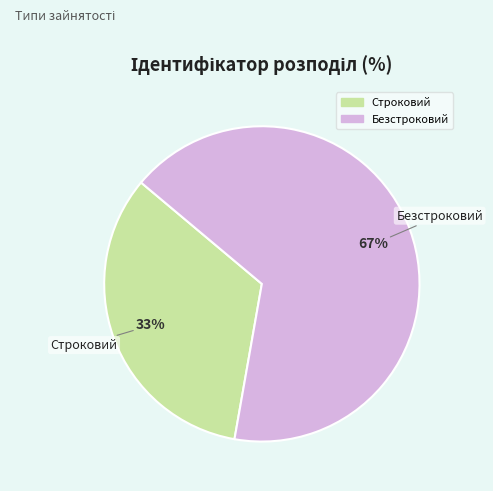

Which slice is the largest?

Безстроковий